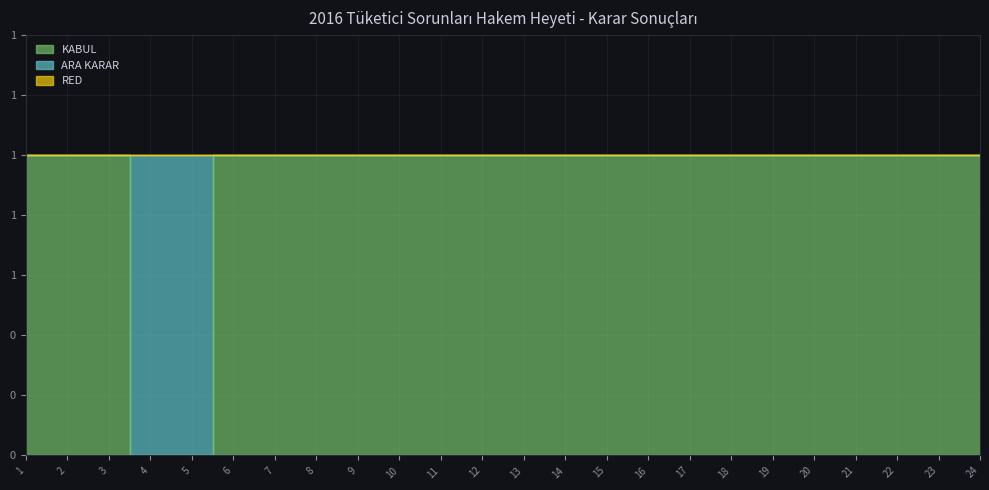

Which category has the highest value in the RED series?

1